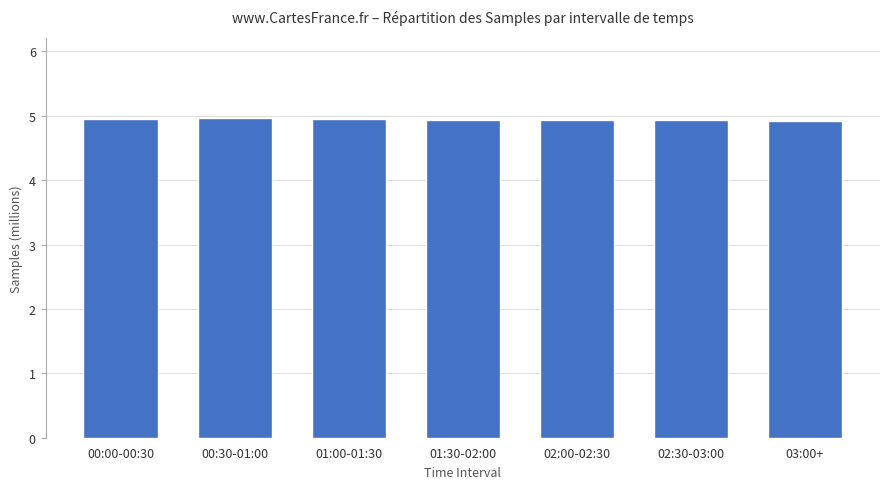

Approximately how many times larger is the value at 02:30-03:00 compared to 00:30-01:00?

1.0